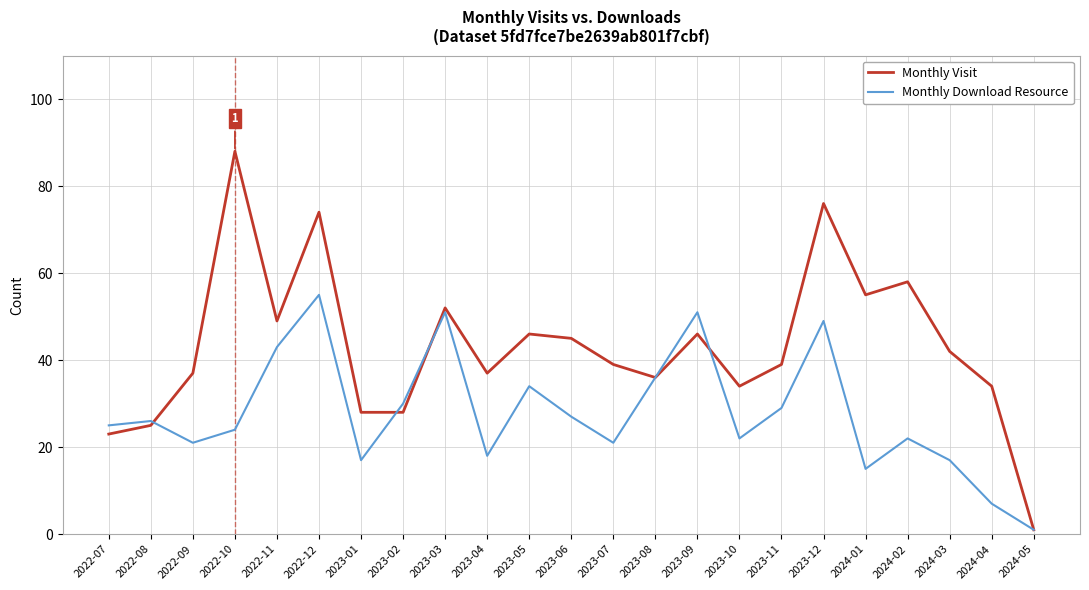

What is the greatest value displayed?

88